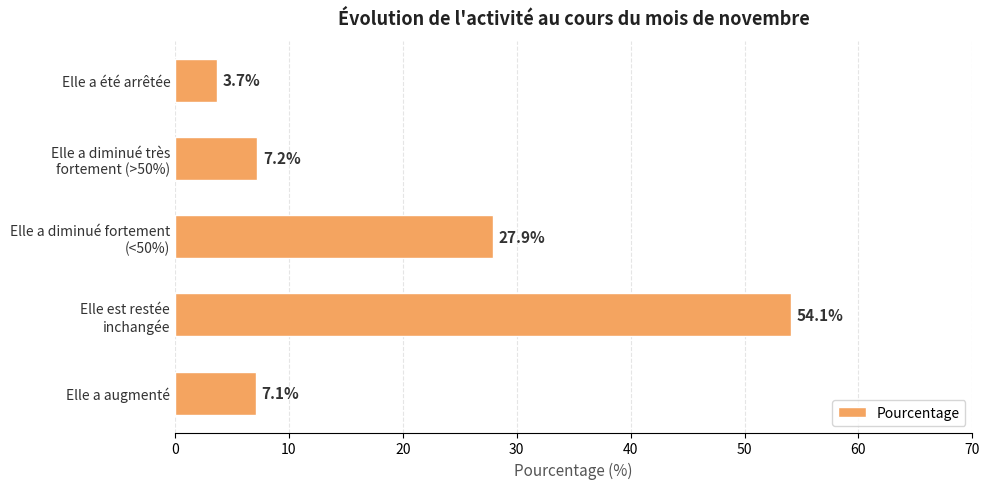

True or false: the data shows 3.1 at Elle a augmenté.

False